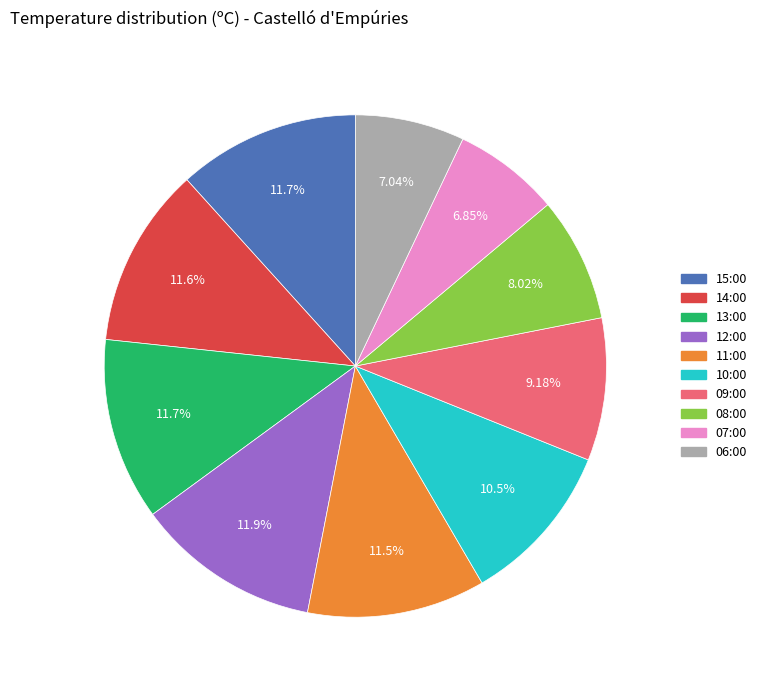

Is 13:00 the majority of the pie?

No